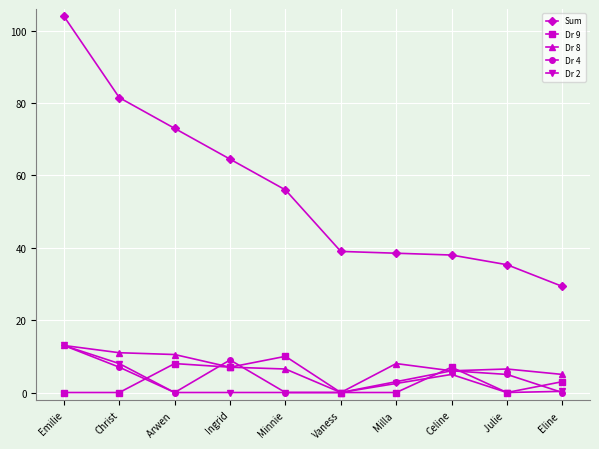

What is the spread (max minus min) of values at Minnie?

56.0